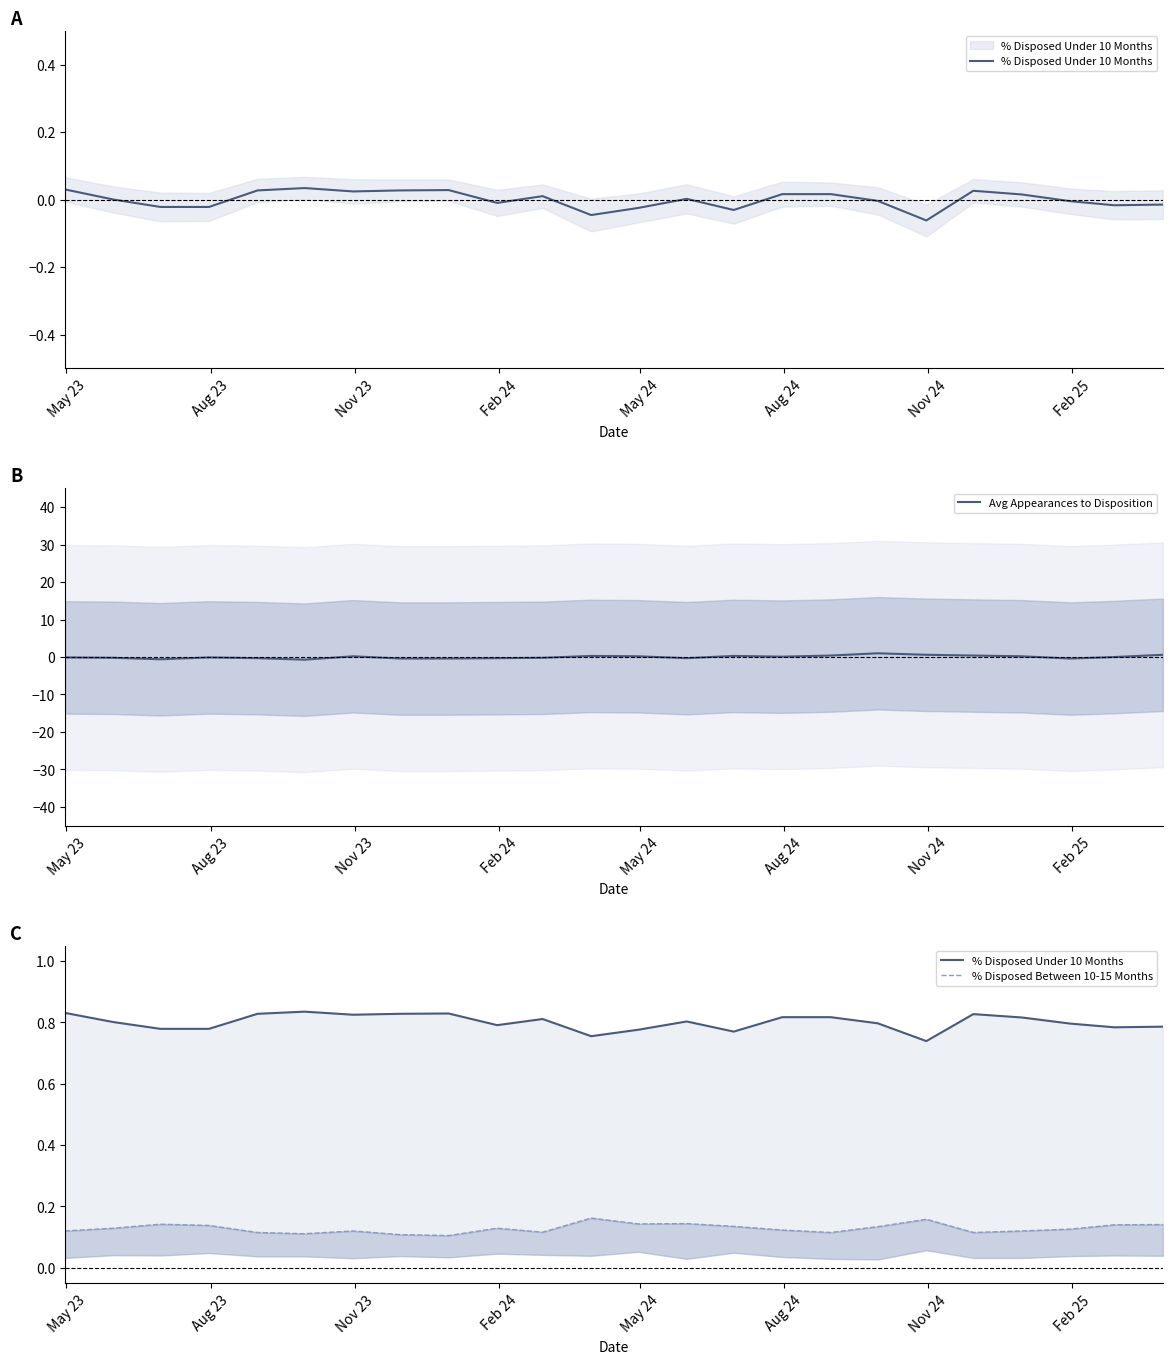

Rank the series by their average value, from highest to lowest.

% Disposed Under 10 Months, % Disposed Between 10-15 Months, Avg Appearances to Disposition